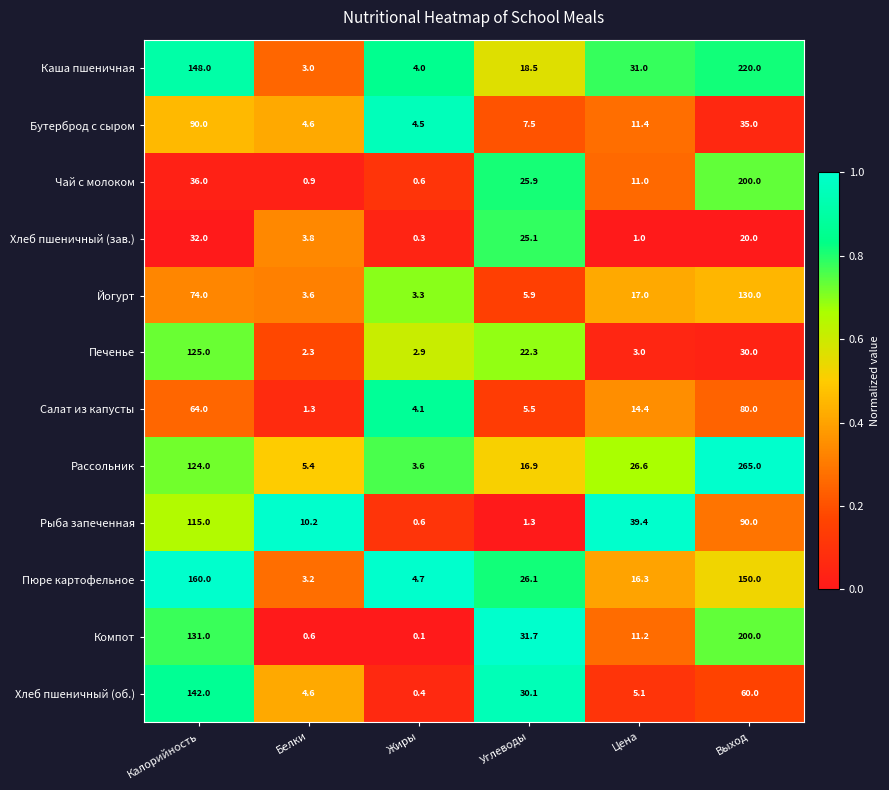

The Чай с молоком series shows 0.5 at Белки. True or false?

False